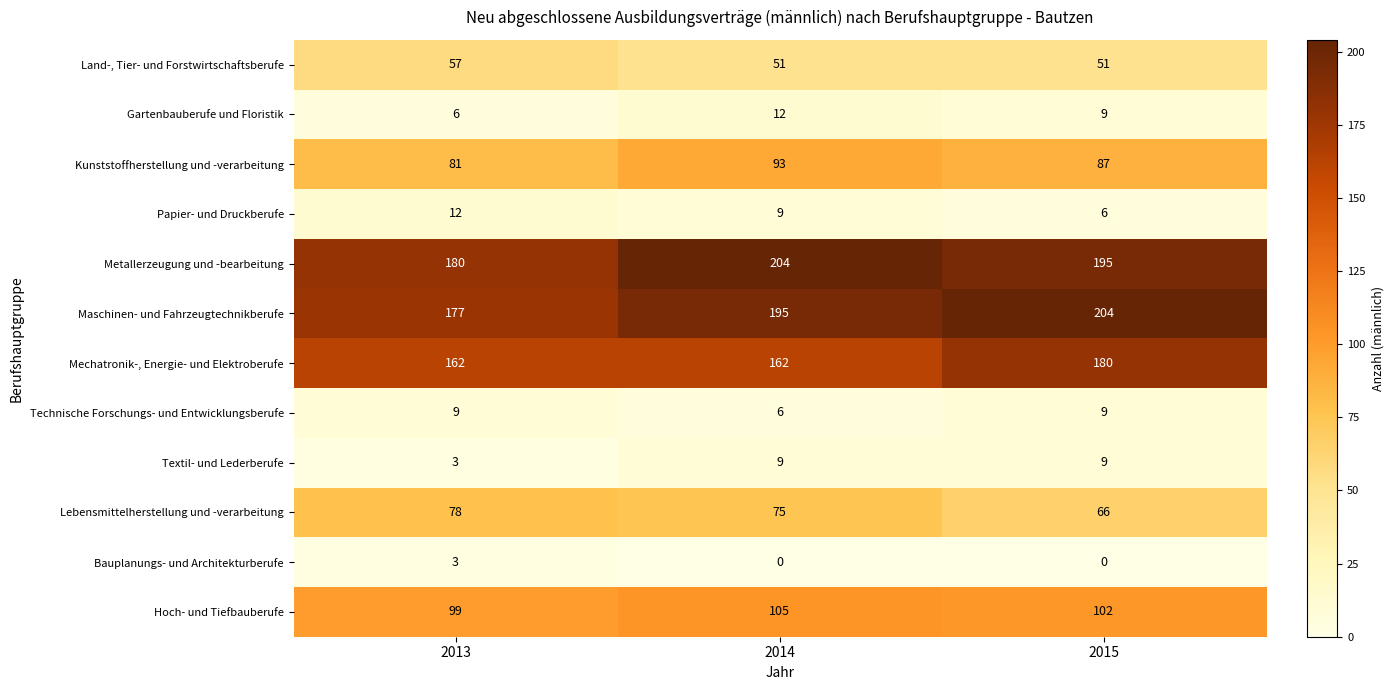

What is the maximum value for Papier- und Druckberufe?

12